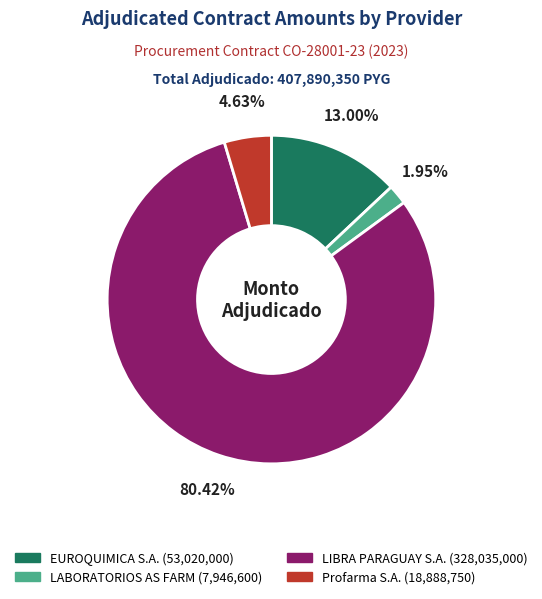

Count the number of slices in the pie.

4